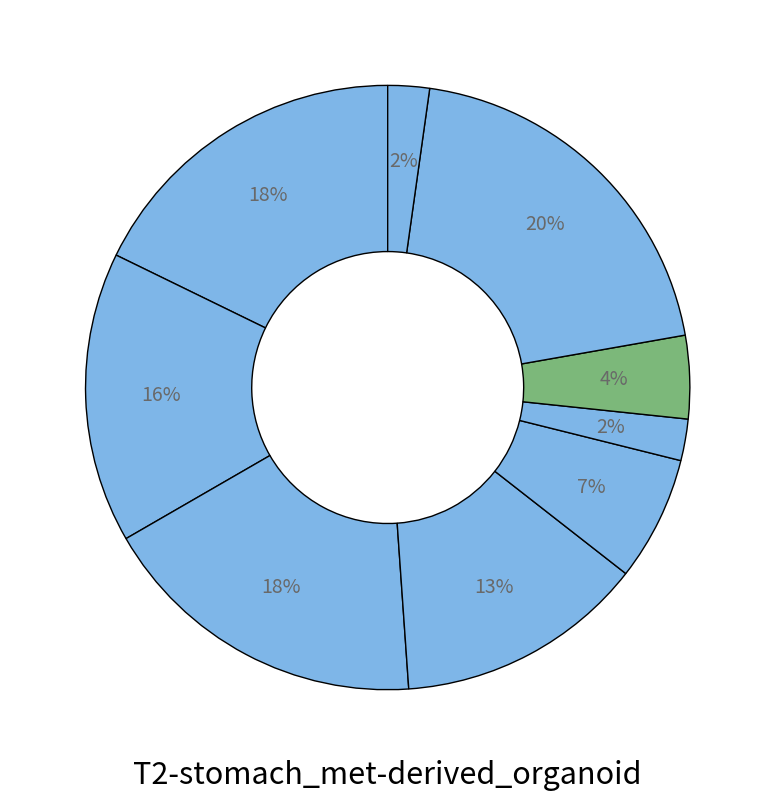

How many segments does this pie chart have?

9